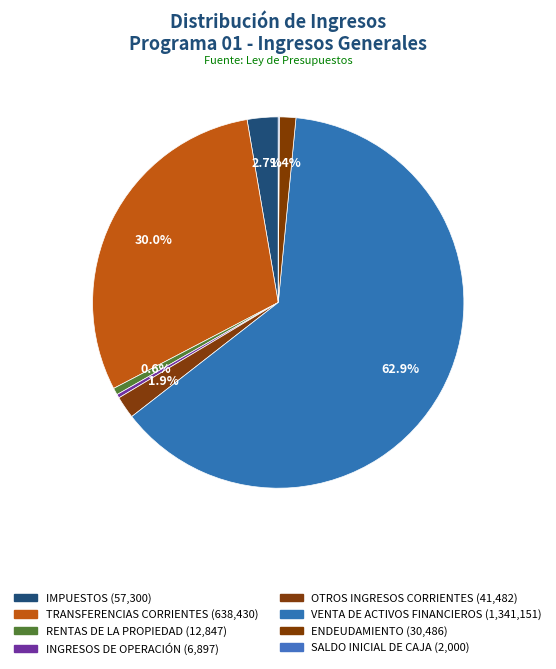

Combined, do SALDO INICIAL DE CAJA and OTROS INGRESOS CORRIENTES account for over 50%?

No